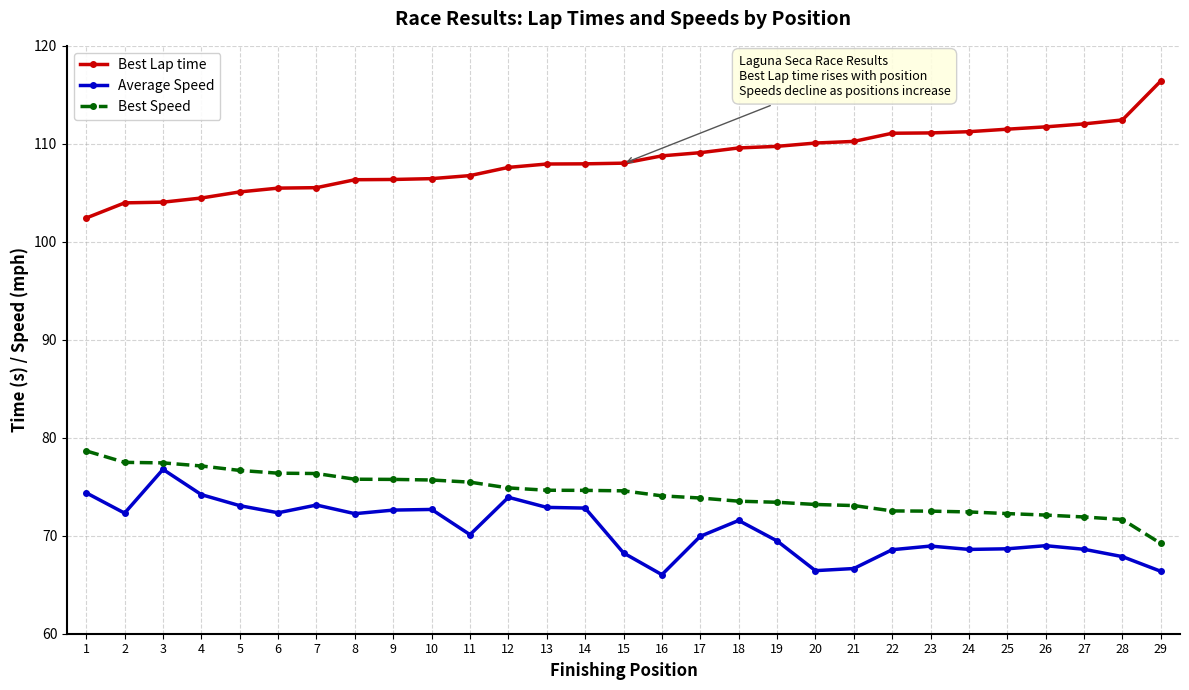

What is the lowest value of the Best Speed series?

69.2